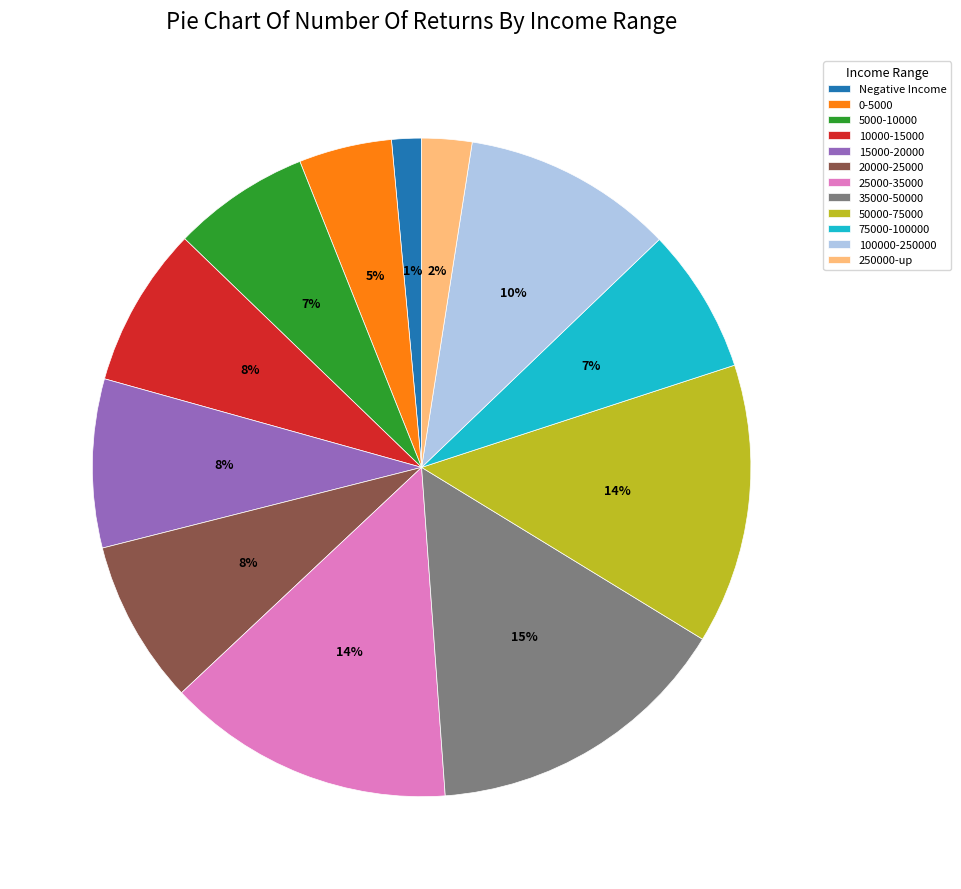

Is it true that 10000-15000 is 1% of the pie?

False